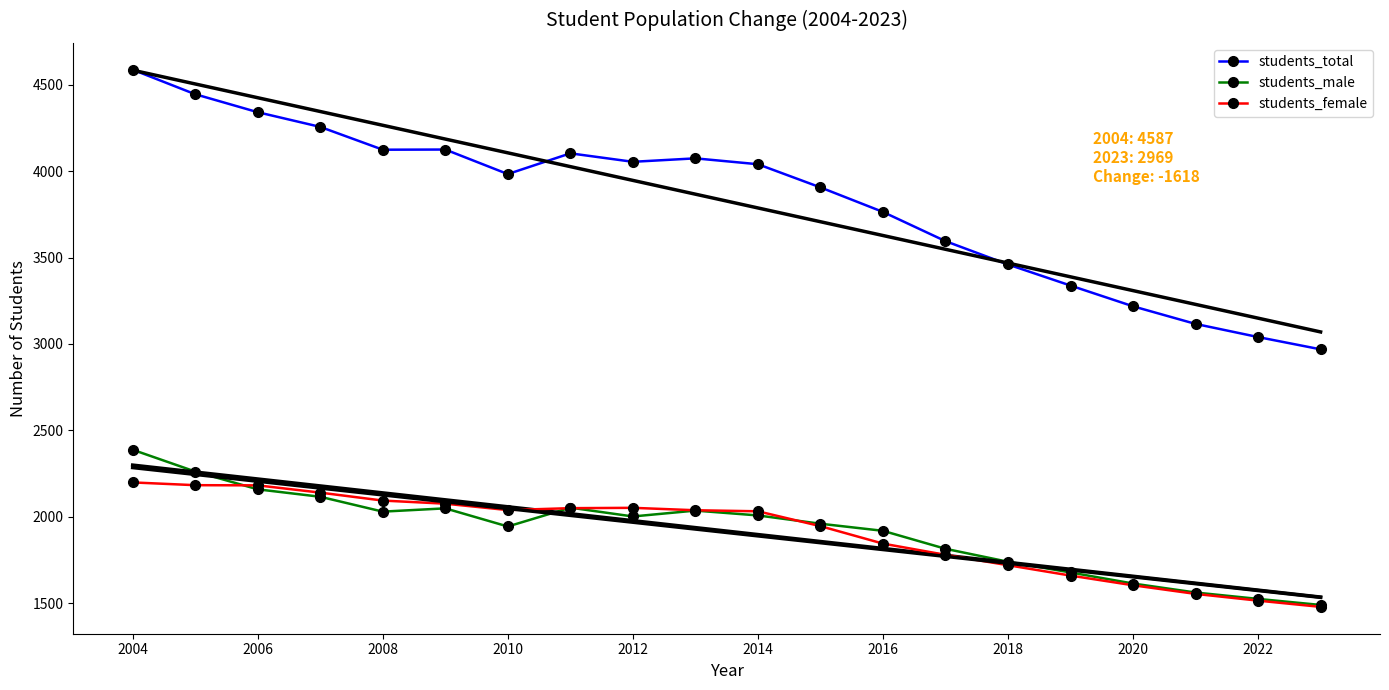

Read the students_female value at 2014, to the nearest 10.

2030